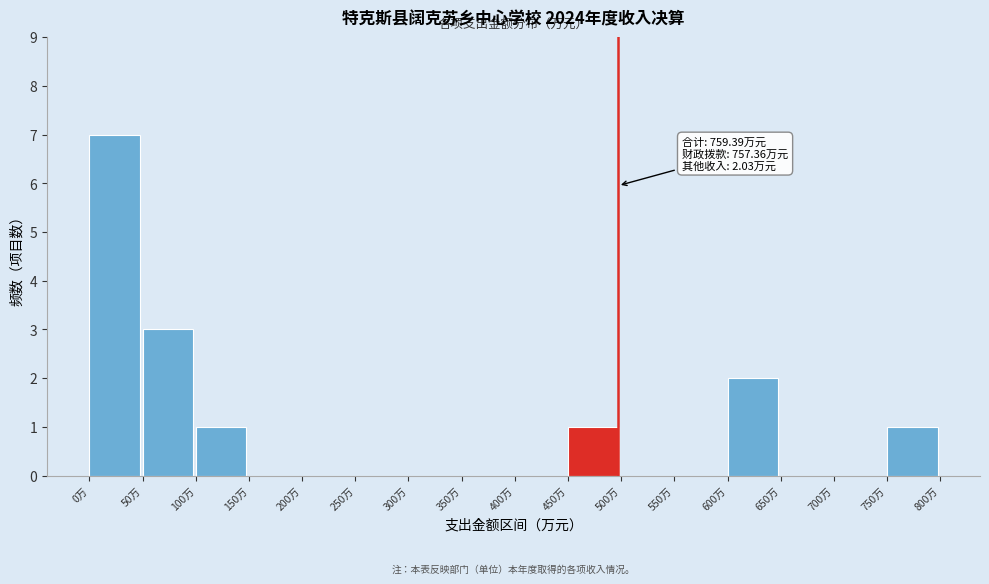

Which range on the x-axis has the tallest bar?

0 to 50